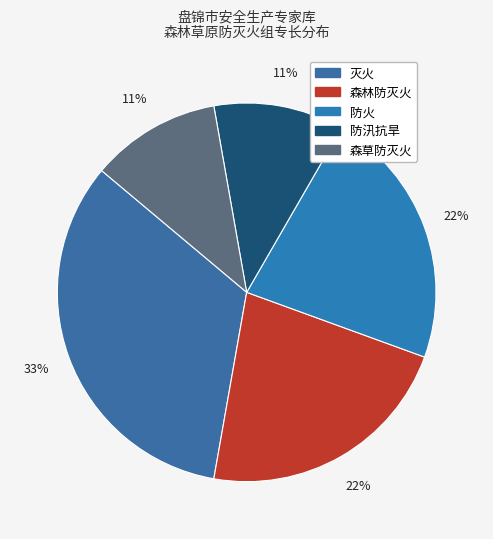

To the nearest percent, what portion does 防火 represent?

22%